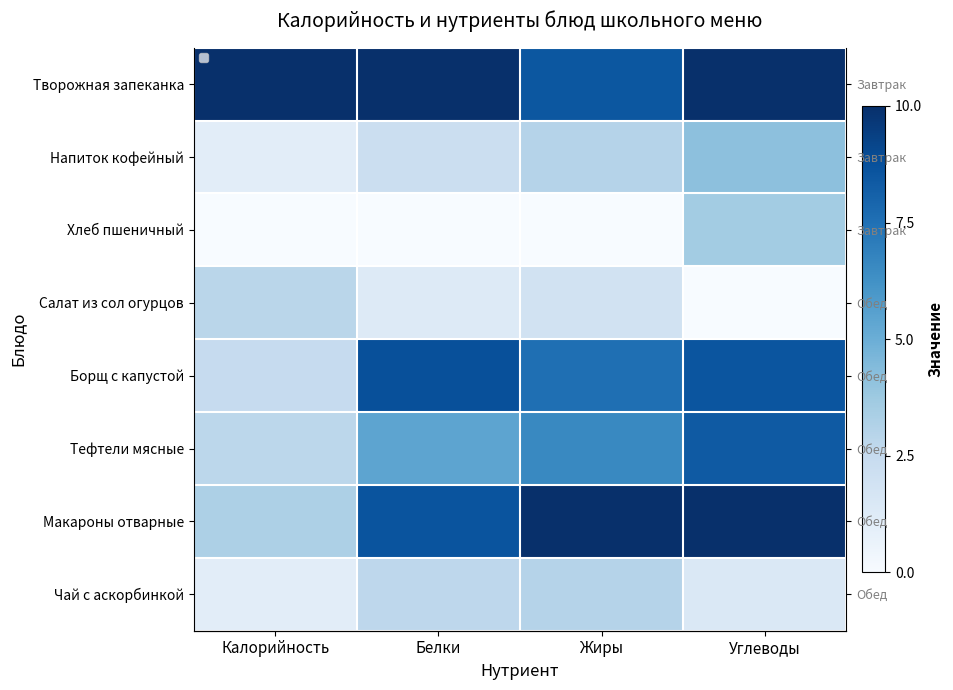

List the series in order of their peak value, lowest first.

Салат из сол огурцов, Чай с аскорбинкой, Хлеб пшеничный, Напиток кофейный, Тефтели мясные, Борщ с капустой, Творожная запеканка, Макароны отварные